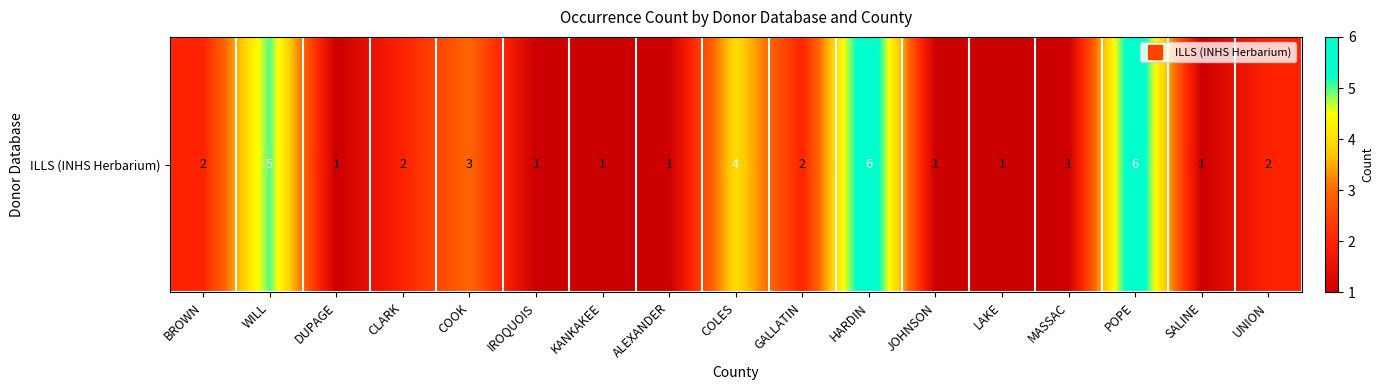

What is the sum of all values?

40